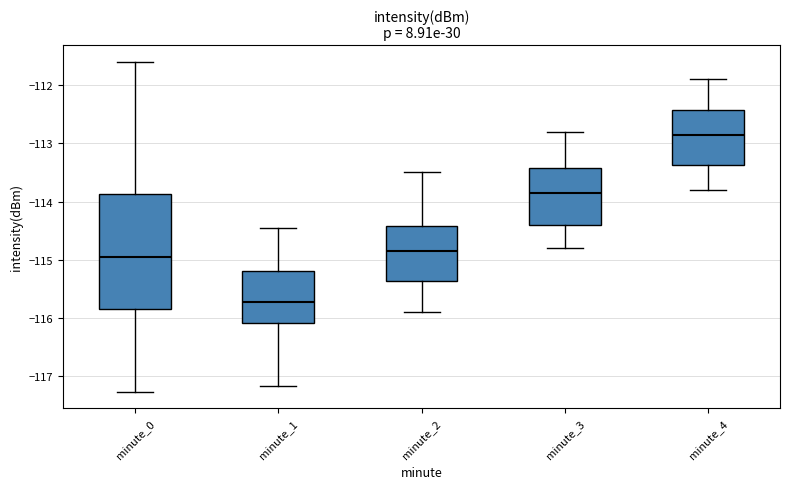

Where is the lower edge of the box for minute_1 on the y-axis? The values are not printed on the chart, so give them approximately, as read against the axis.

-116.1